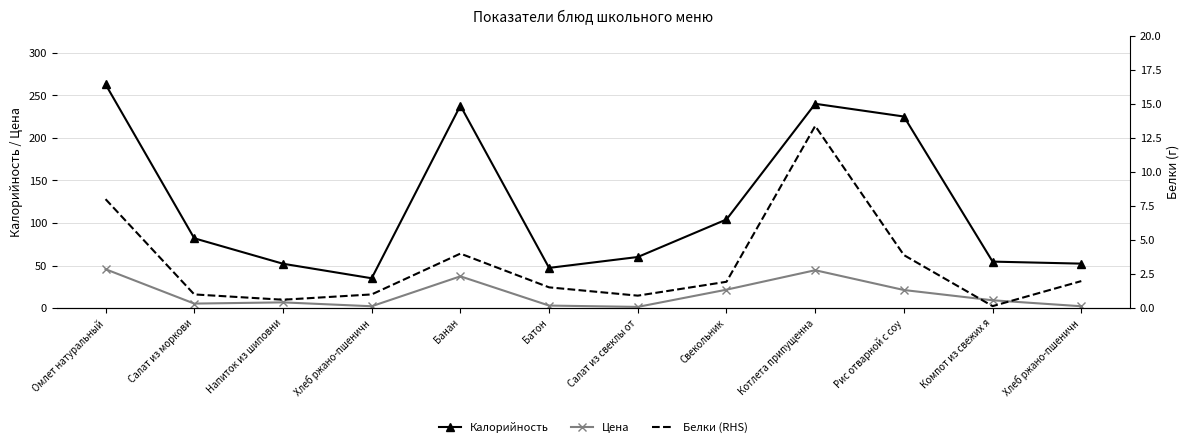

At which category is the sum across all series the highest?

Омлет натуральный